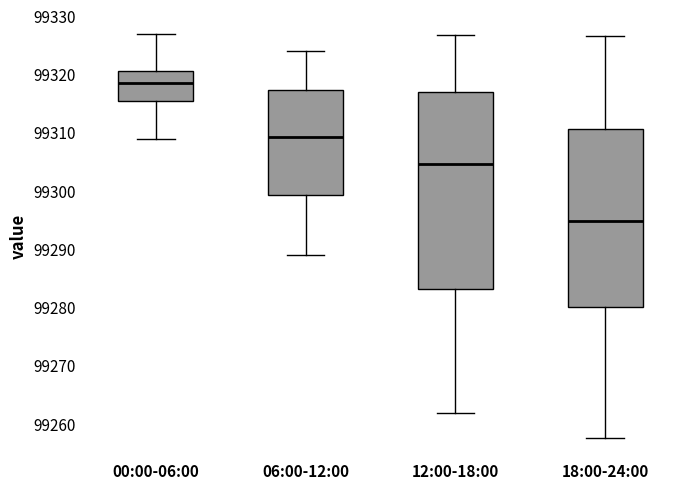

Which box's median line is the highest?

00:00-06:00